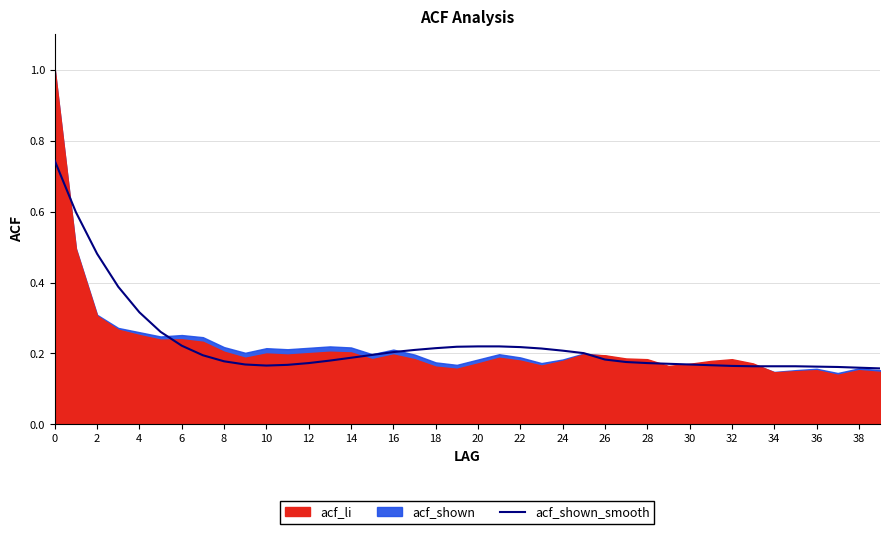

What is the sum of all values?

9.1